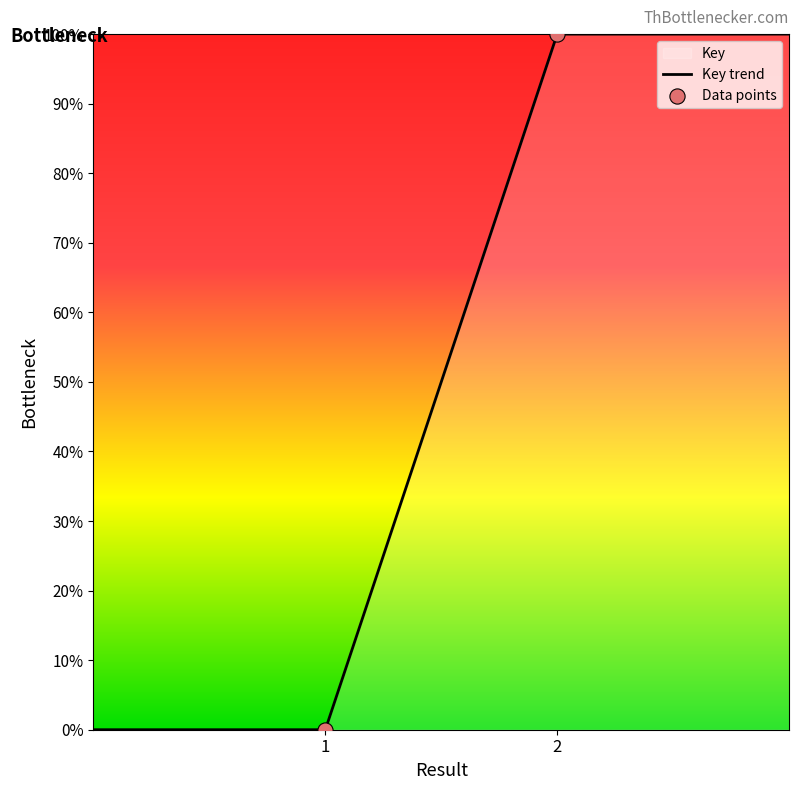

Which has a higher value, 2 or 1?

2